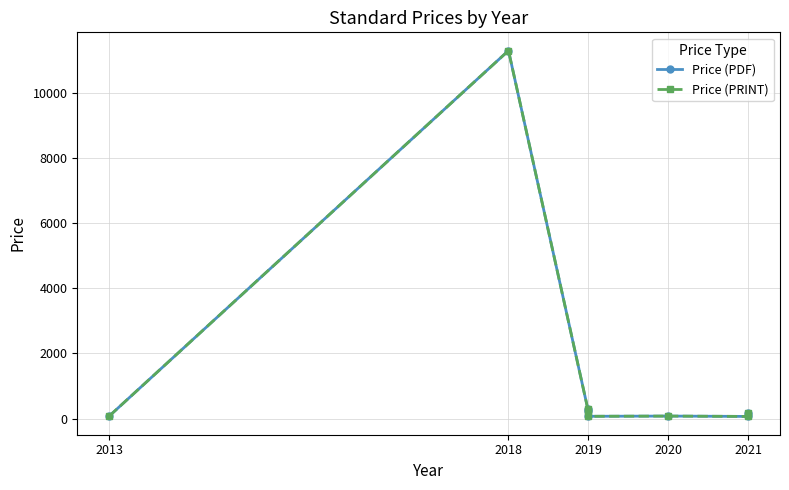

What value does the Price (PDF) series have at 2013?

76